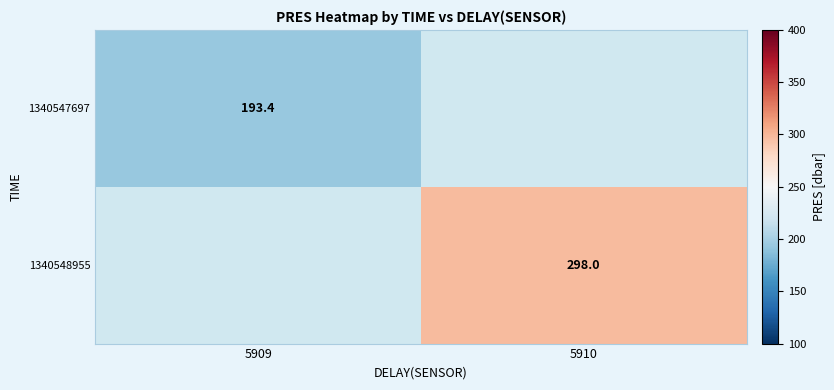

True or false: 1340548955 has a value of 298.0 at 5910.

True